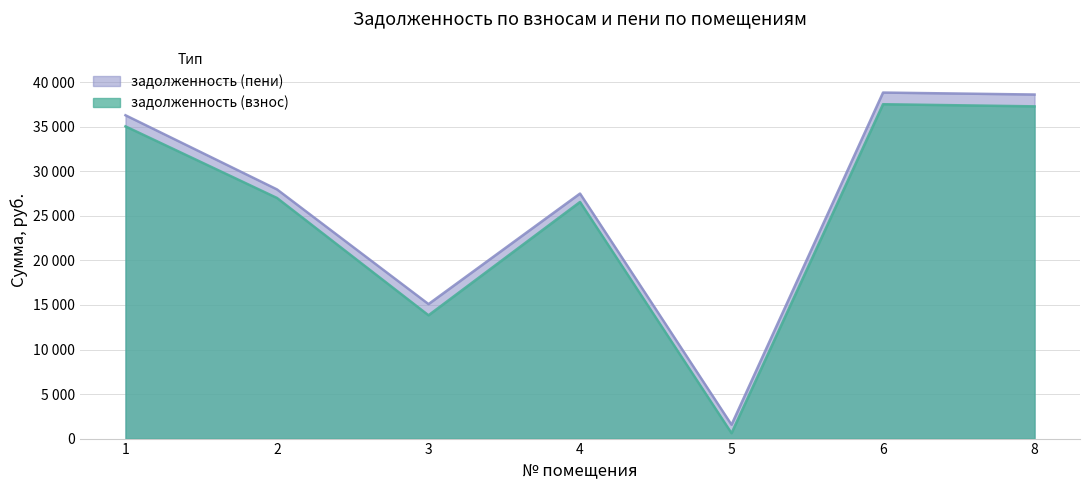

True or false: задолженность (пени) and задолженность (взнос) cross at least once.

False